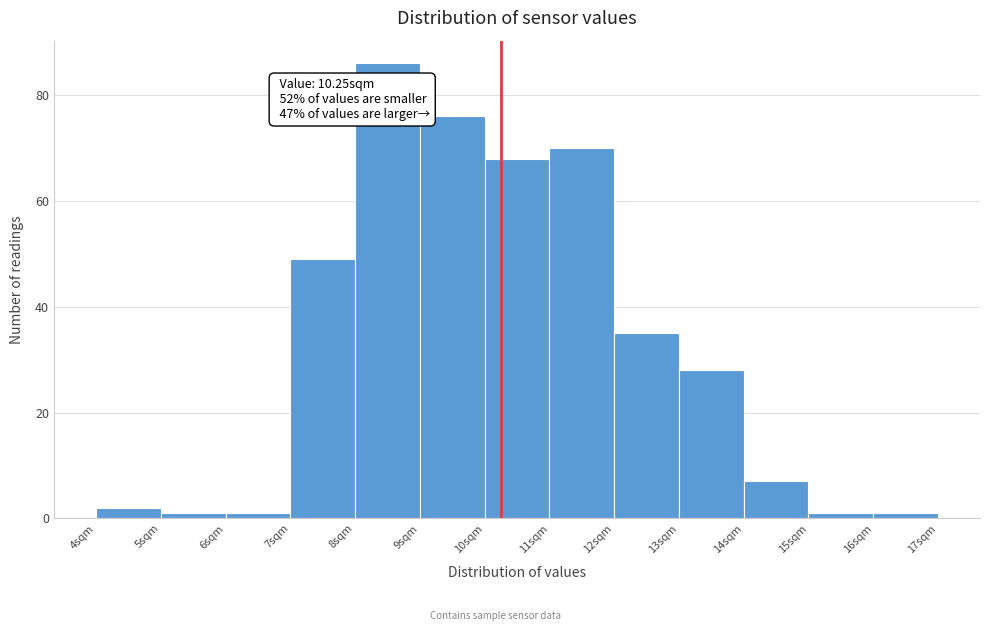

Over which range of the x-axis is the bar tallest?

8 to 9